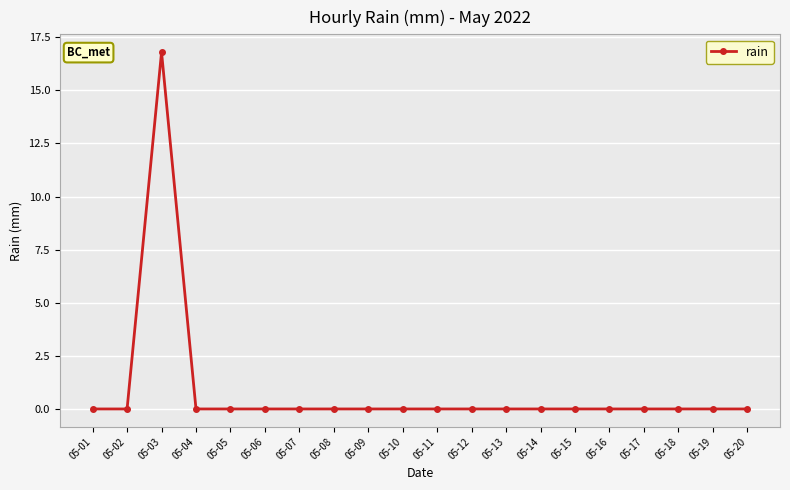

What is the average value?

0.8